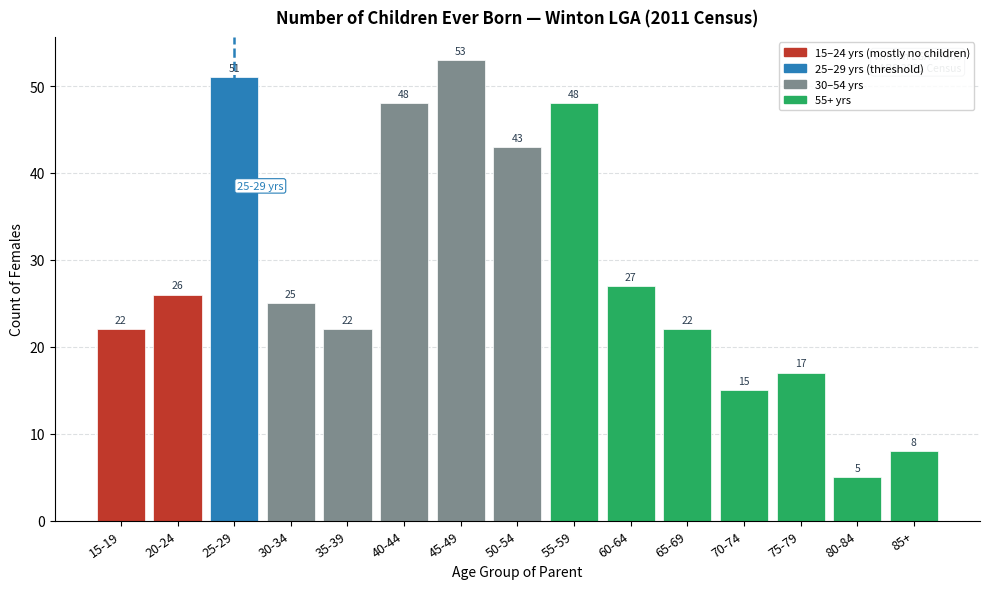

Reading left to right, transcribe all the data shown in this chart.

22	26	51	25	22	48	53	43	48	27	22	15	17	5	8